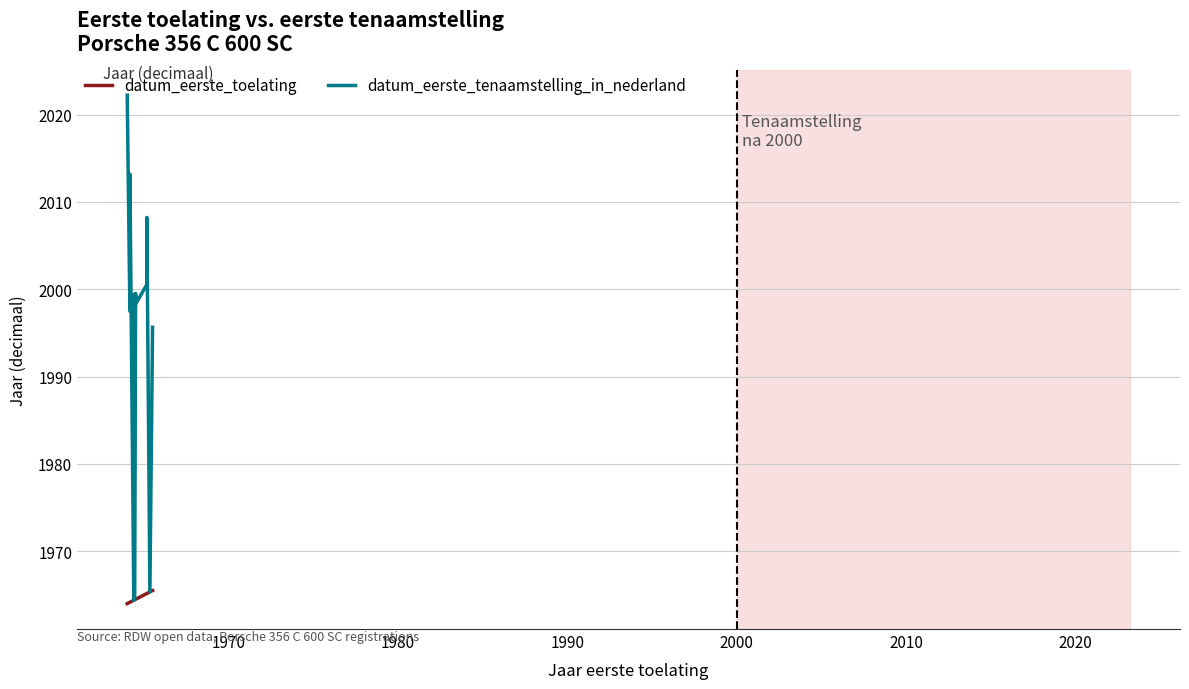

True or false: datum_eerste_tenaamstelling_in_nederland and datum_eerste_toelating intersect in this chart.

False